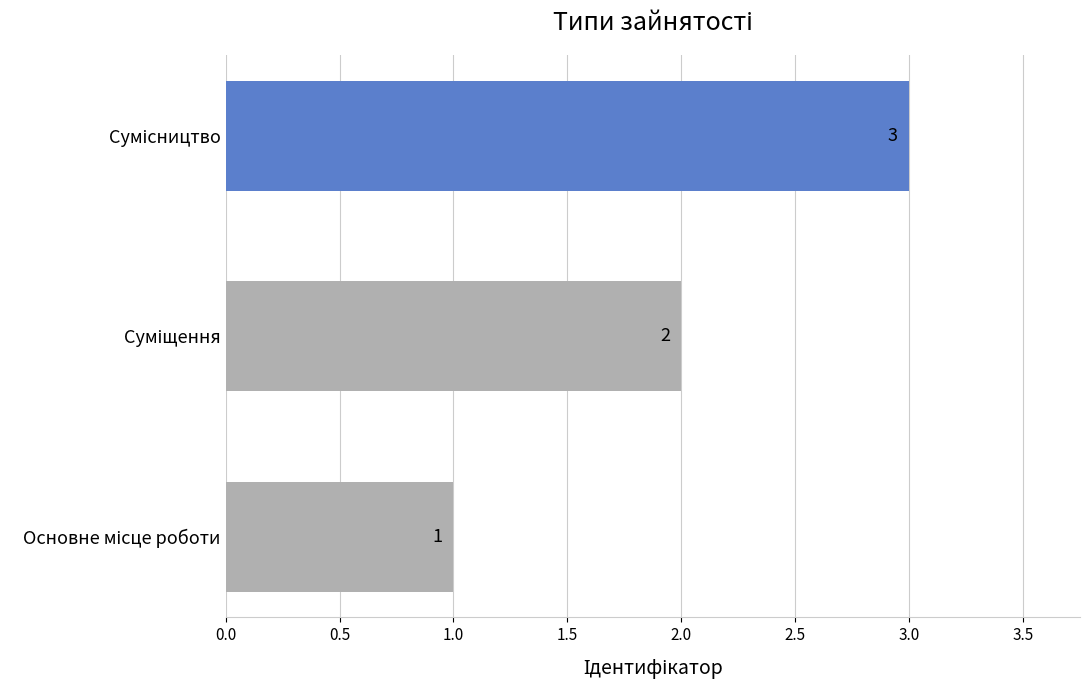

What is the greatest value displayed?

3